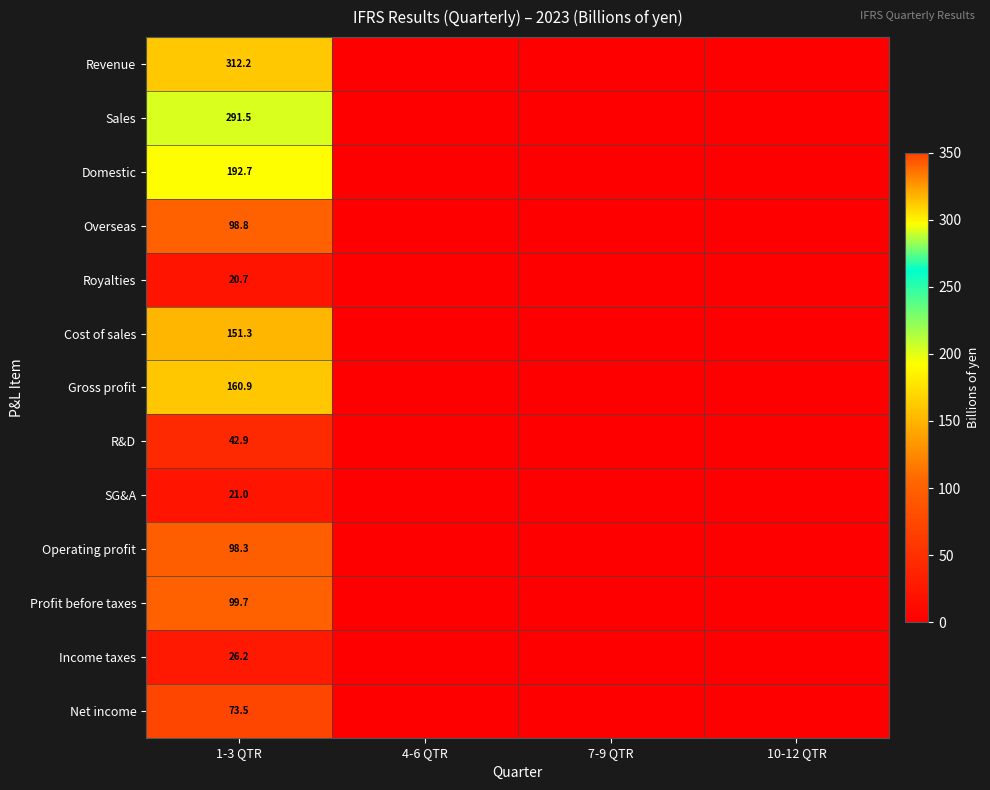

What is the spread (max minus min) of values at 1-3 QTR?

291.5